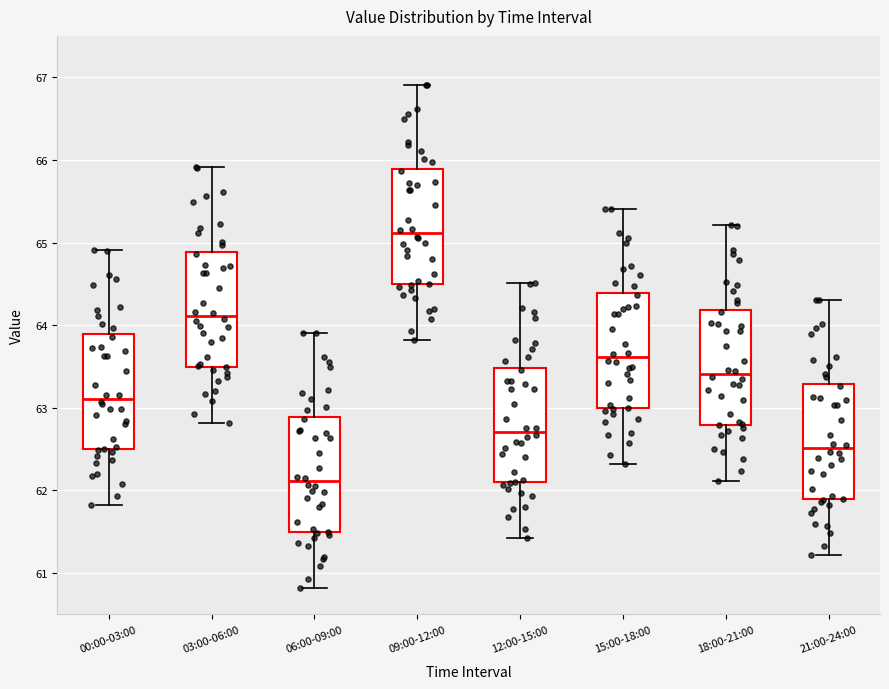

Reading left to right, read every box against the y-axis: the position of its median line, the range the box covers, and the ends of its whiskers. The values are not printed on the chart, so give them approximately, as read against the axis.

00:00-03:00: median 63.1, box 62.5 to 63.9, whiskers 61.8 to 64.9
03:00-06:00: median 64.1, box 63.5 to 64.9, whiskers 62.8 to 65.9
06:00-09:00: median 62.1, box 61.5 to 62.9, whiskers 60.8 to 63.9
09:00-12:00: median 65.1, box 64.5 to 65.9, whiskers 63.8 to 66.9
12:00-15:00: median 62.7, box 62.1 to 63.5, whiskers 61.4 to 64.5
15:00-18:00: median 63.6, box 63.0 to 64.4, whiskers 62.3 to 65.4
18:00-21:00: median 63.4, box 62.8 to 64.2, whiskers 62.1 to 65.2
21:00-24:00: median 62.5, box 61.9 to 63.3, whiskers 61.2 to 64.3